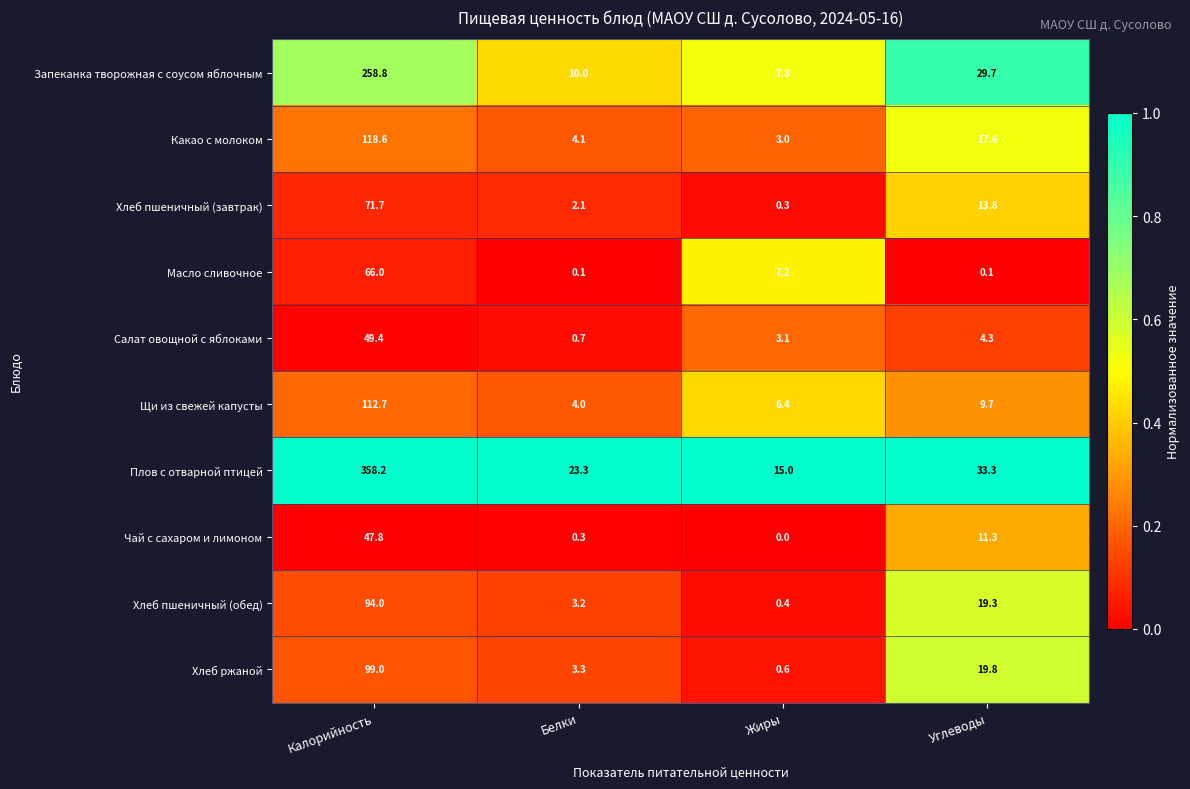

At which category is the sum across all series the highest?

Калорийность